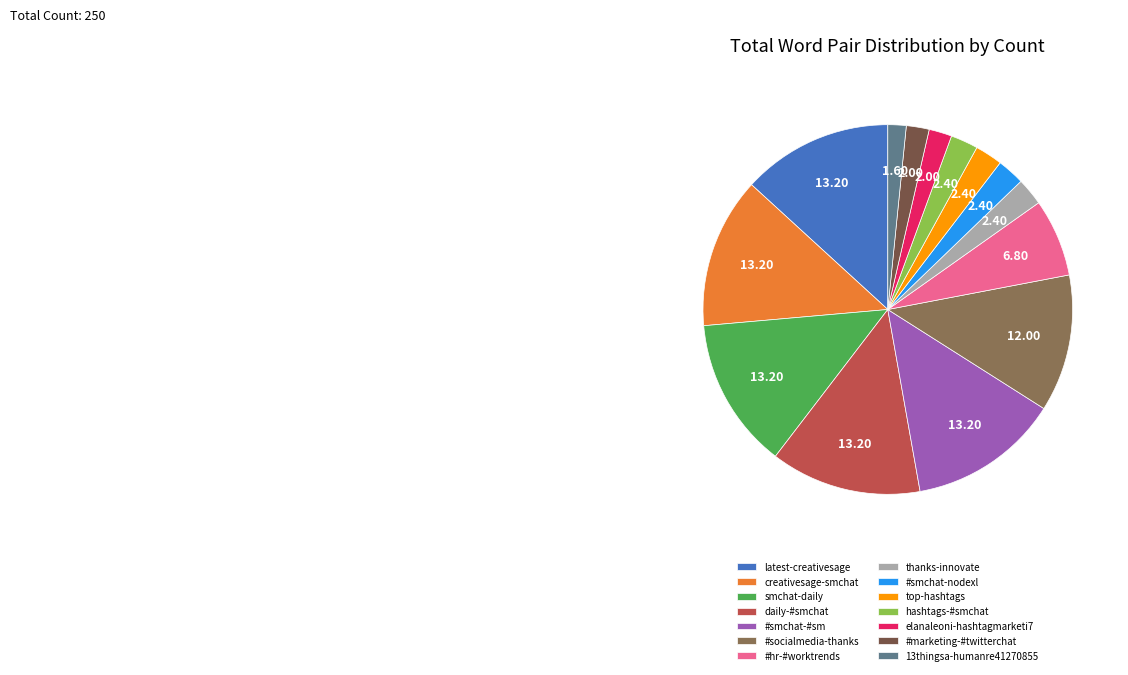

Which category has the biggest portion of the pie?

latest-creativesage